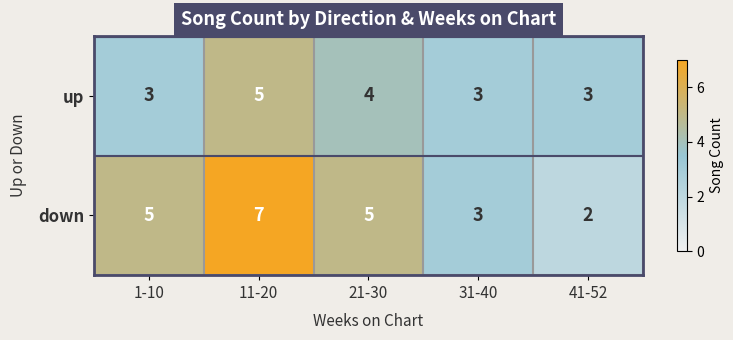

The up series shows 5 at 11-20. True or false?

True